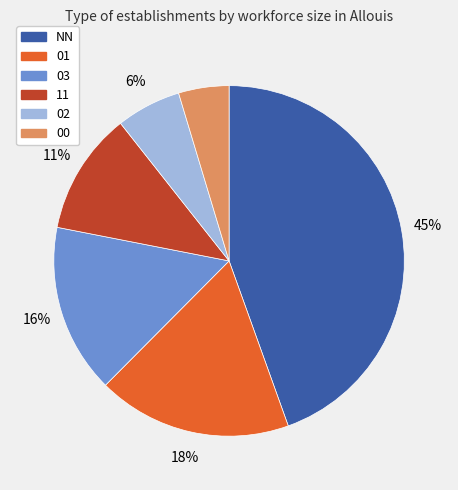

To the nearest percent, what is the difference between the largest and smallest slice percentages?

40%